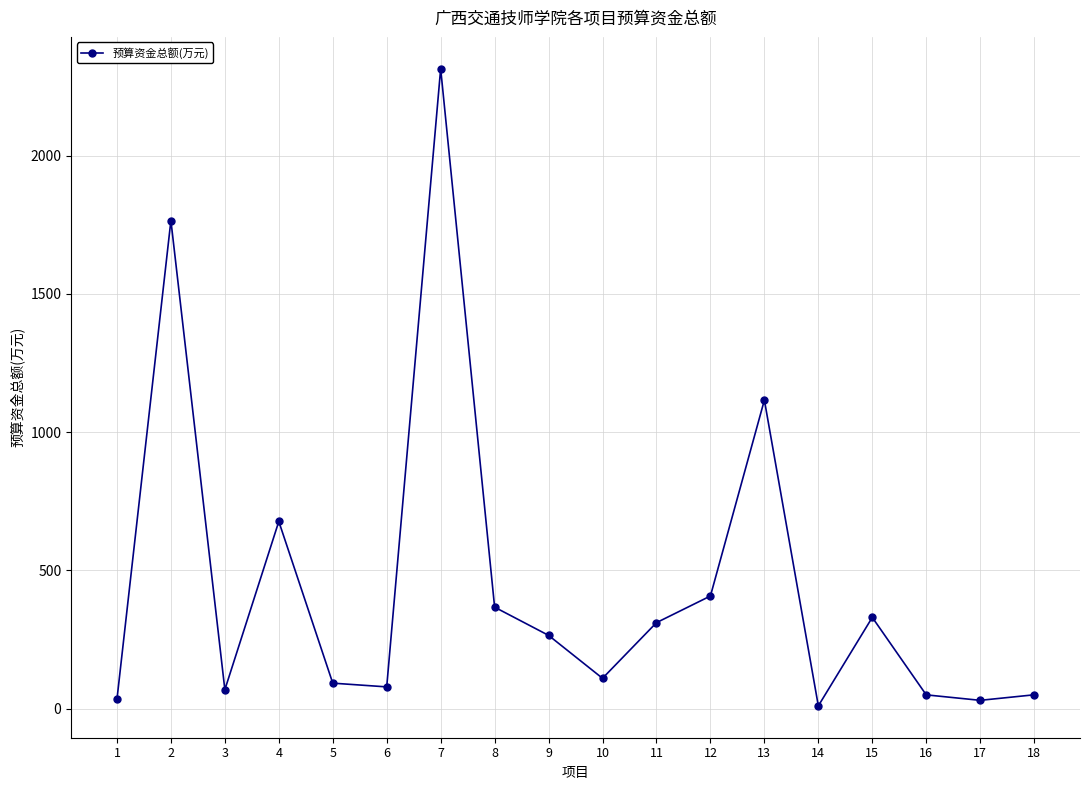

Where is the first local minimum?

3